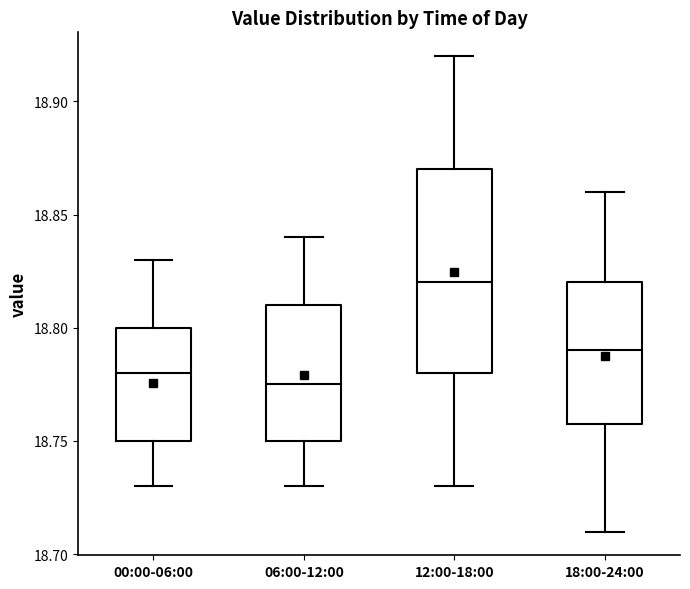

Which box's median line is the lowest?

06:00-12:00